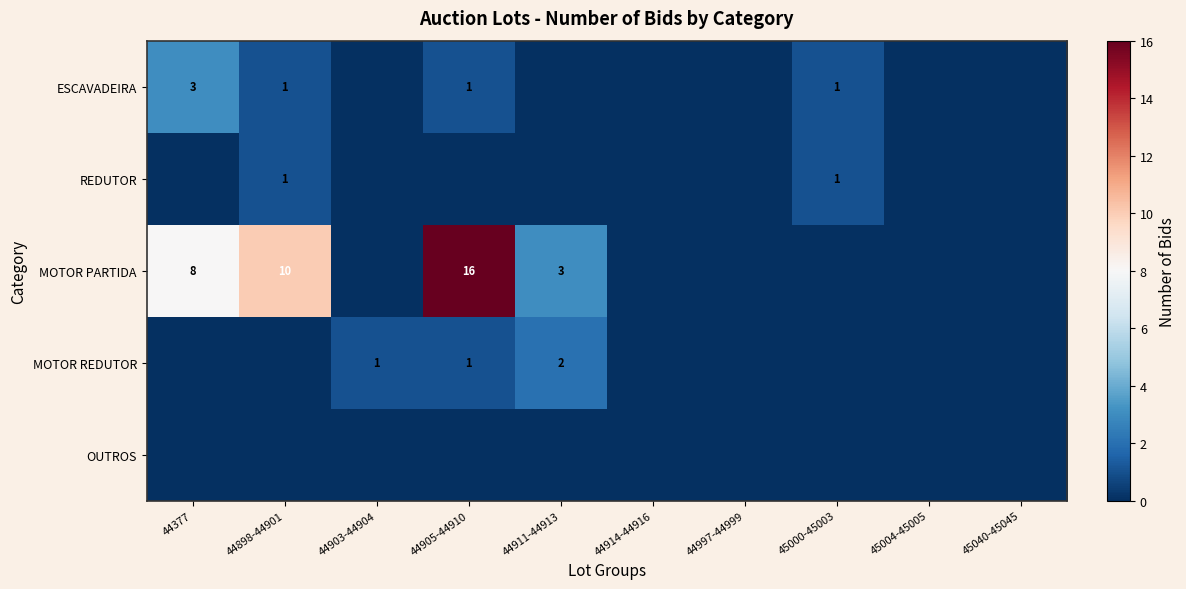

The ESCAVADEIRA series shows 2 at 45000-45003. True or false?

False